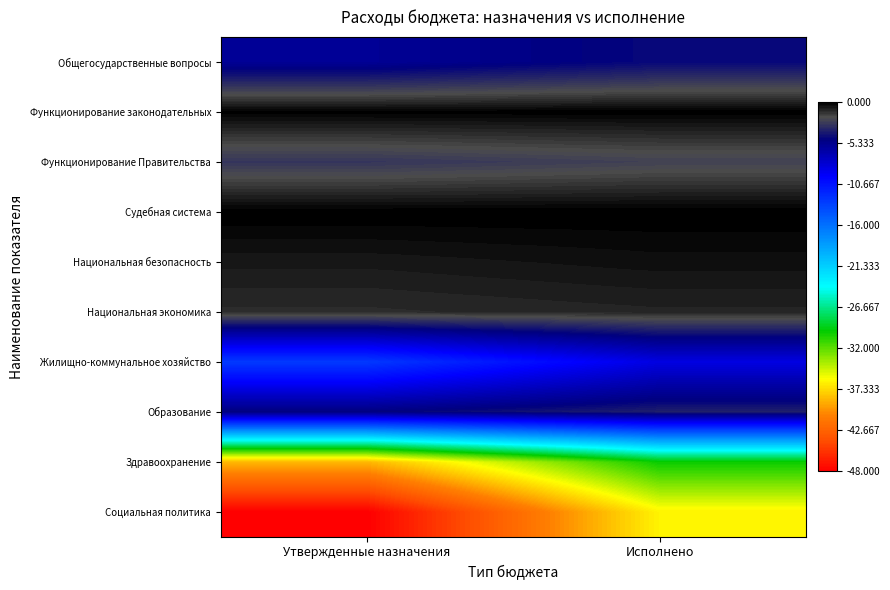

Which label corresponds to the largest value in the chart?

Утвержденные назначения